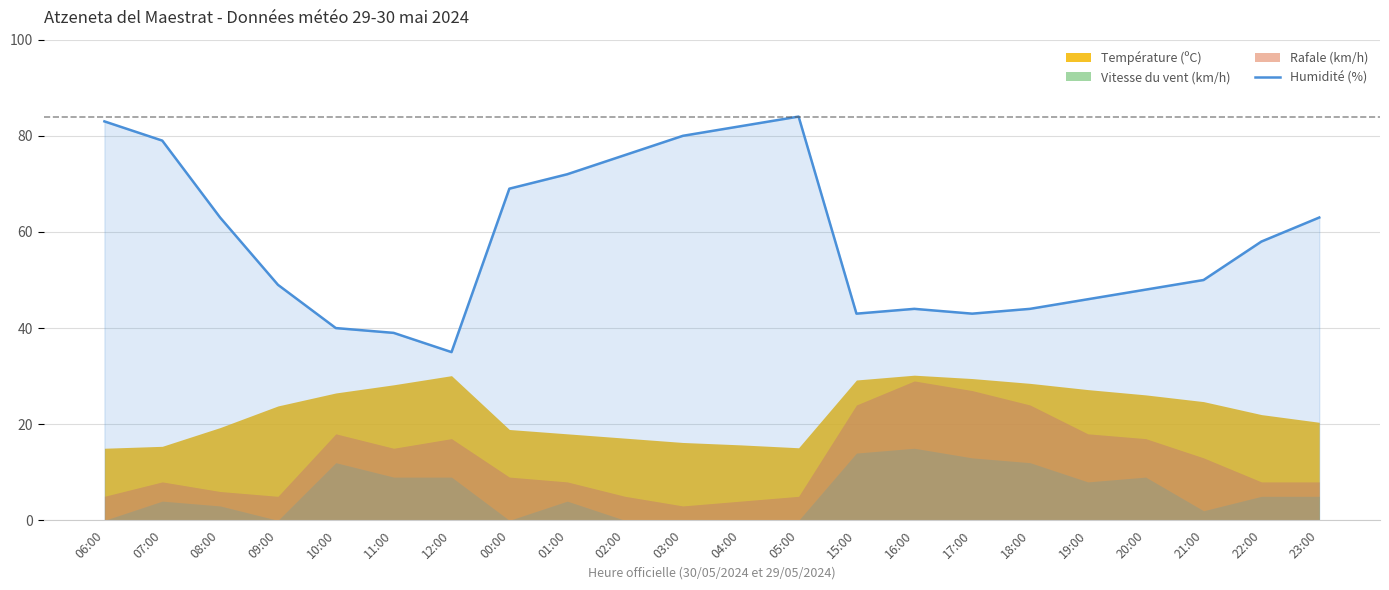

What position from the left is 04:00?

12